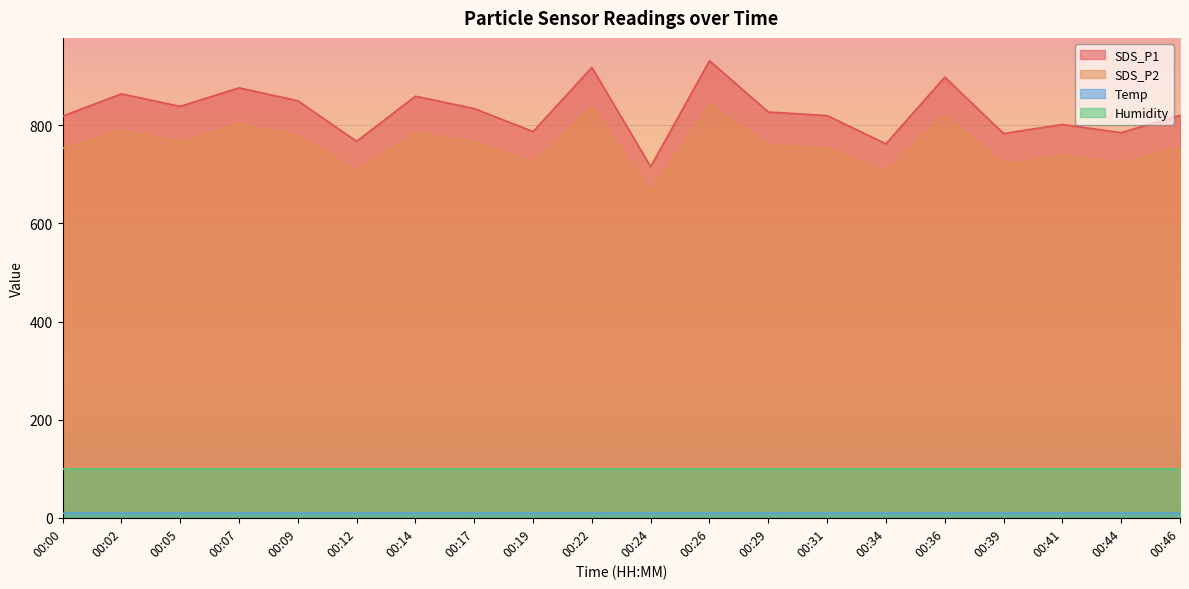

What is the value of the SDS_P2 point at the 14th from the left?

752.7